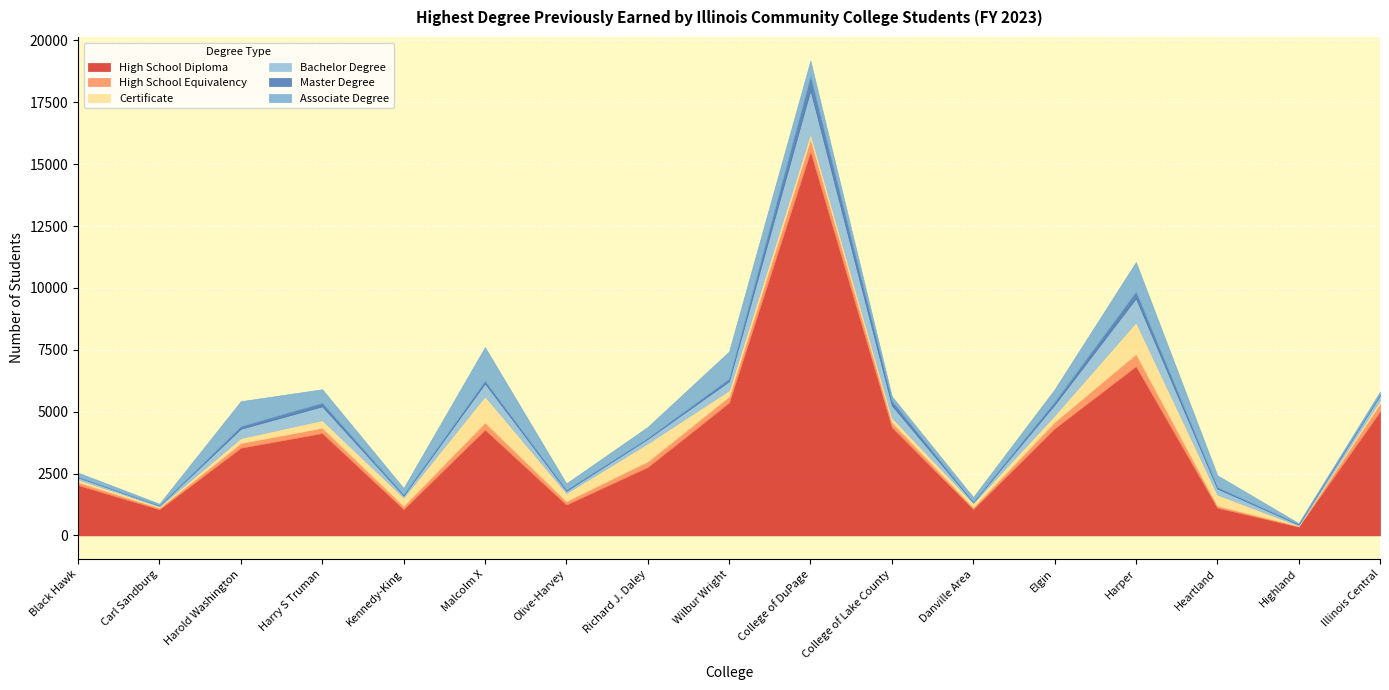

Which series ends up on top after the final intersection of Master Degree and High School Equivalency?

High School Equivalency